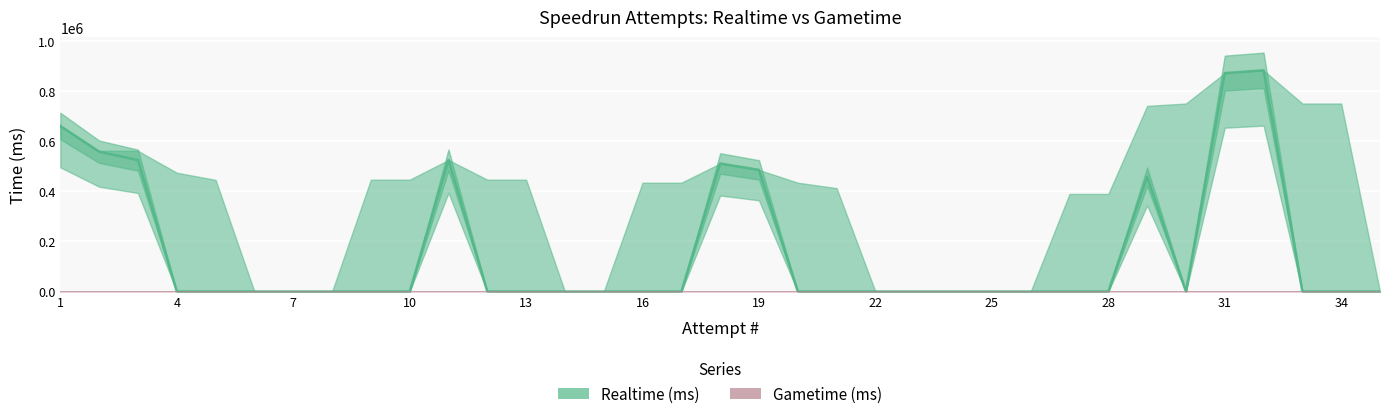

Which series has the largest total across all categories?

Realtime (ms)